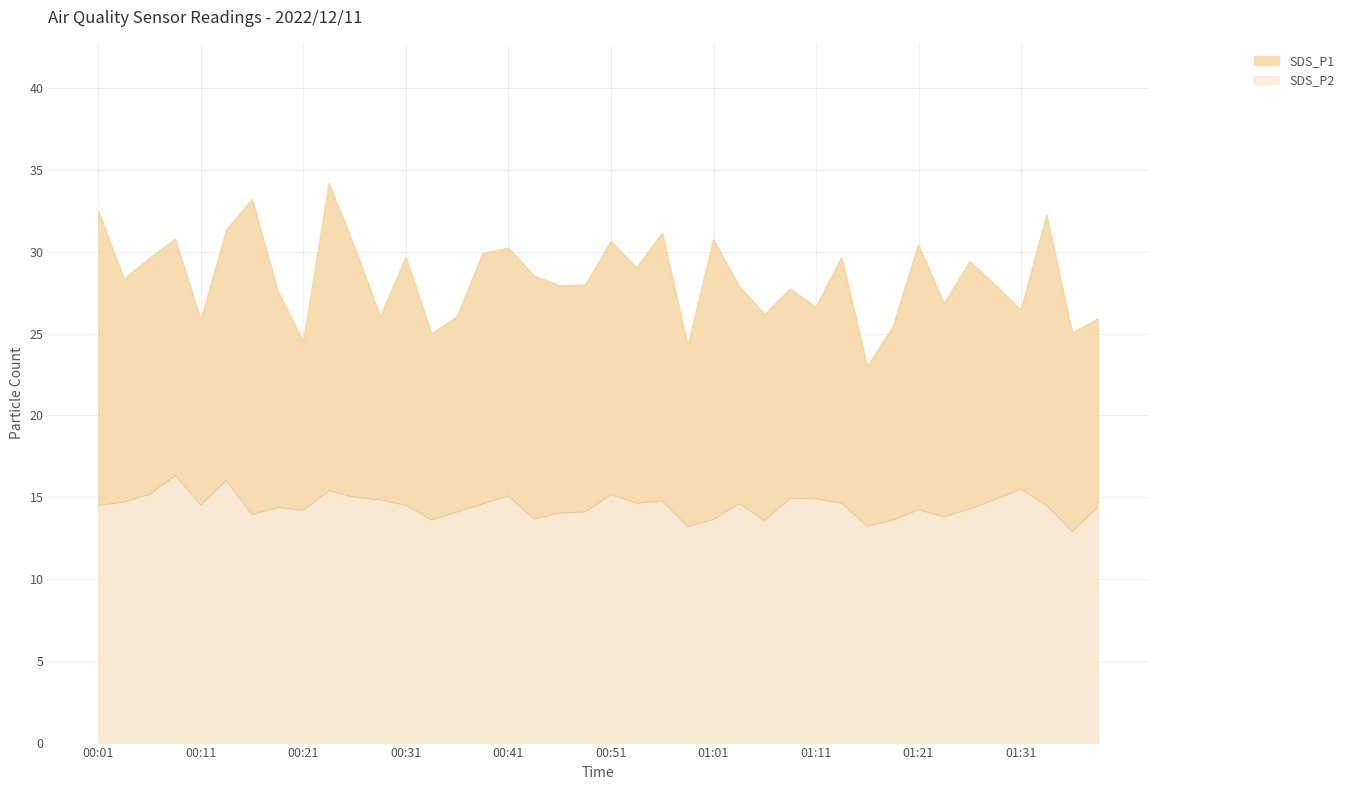

How many lines are shown in the chart?

2